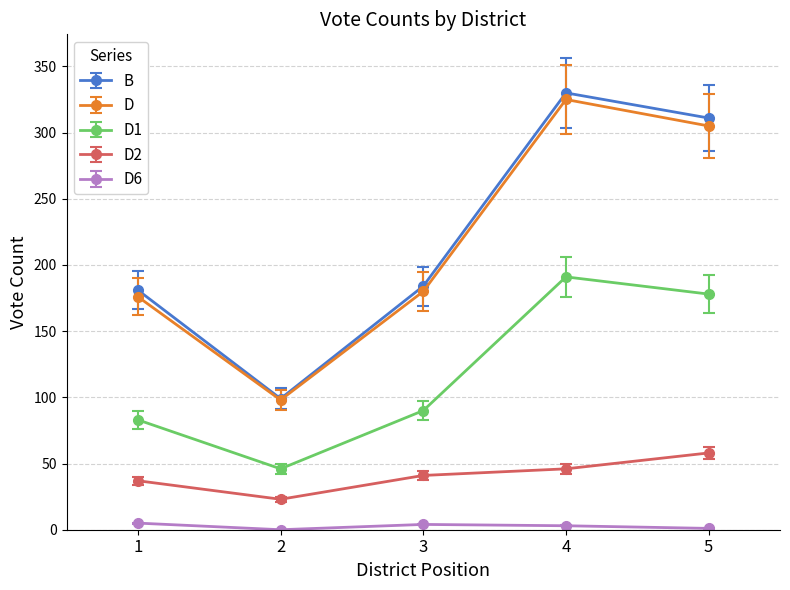

Is this an area chart (filled region under the line)?

No